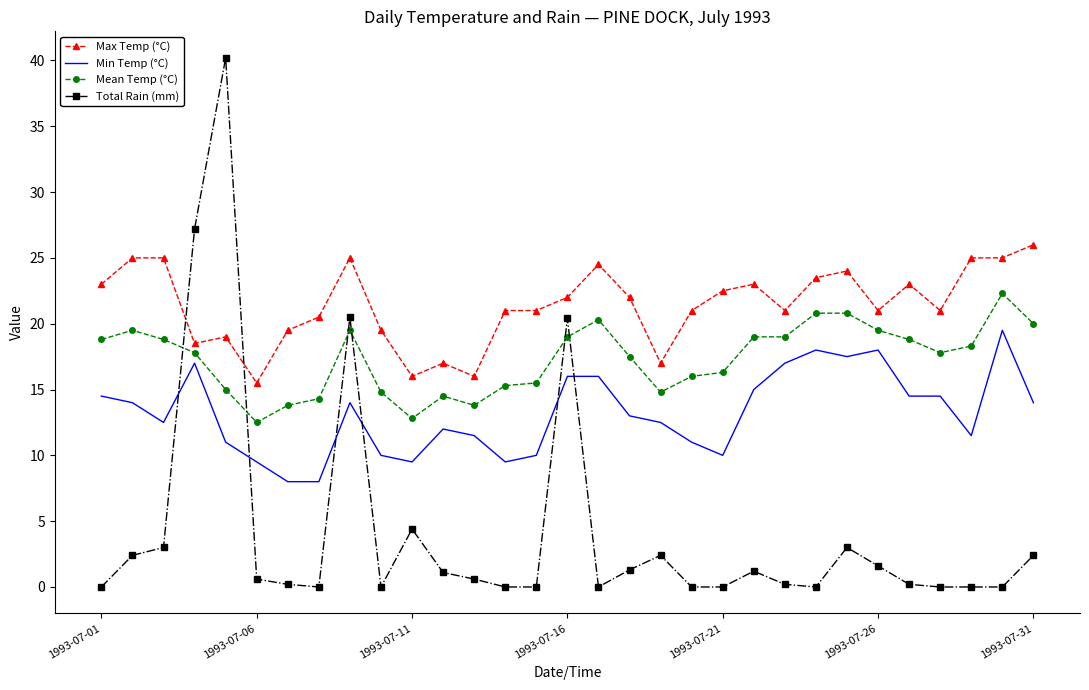

List the series in order of their peak value, highest first.

Total Rain (mm), Max Temp (°C), Mean Temp (°C), Min Temp (°C)